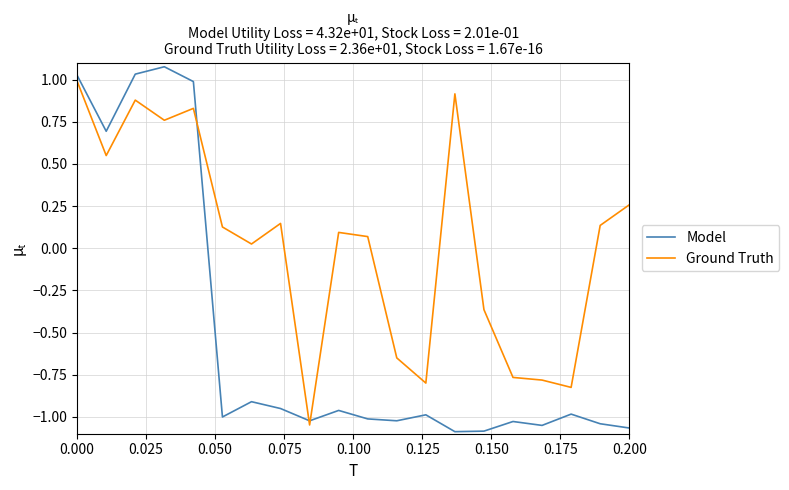

Rank the series by their average value, from lowest to highest.

Model, Ground Truth